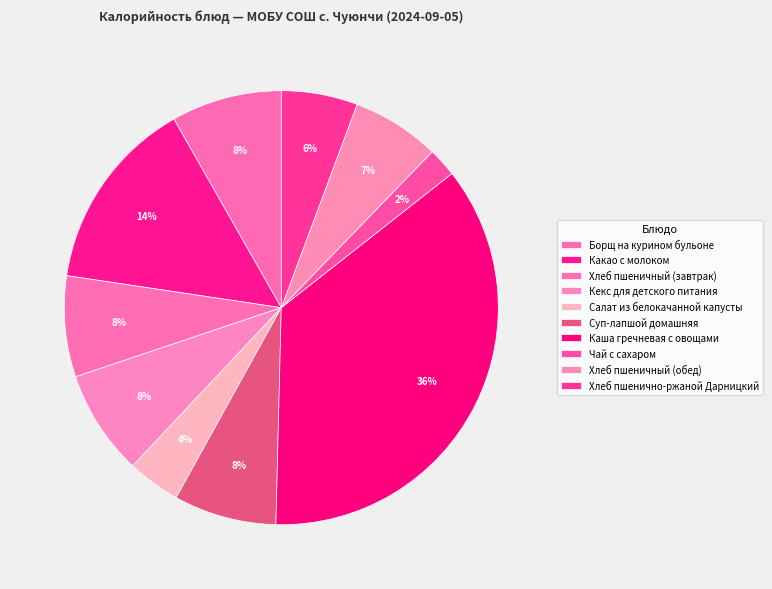

How much of the chart is everything except Хлеб пшенично-ржаной Дарницкий?

94.3%